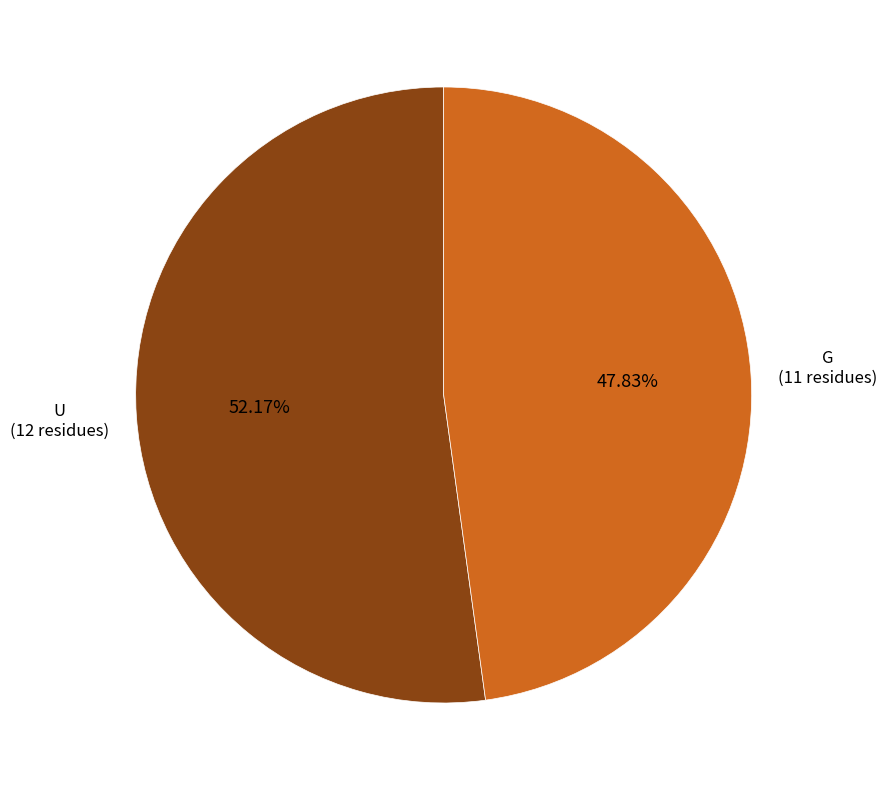

Is there any slice that represents more than half of the pie?

Yes